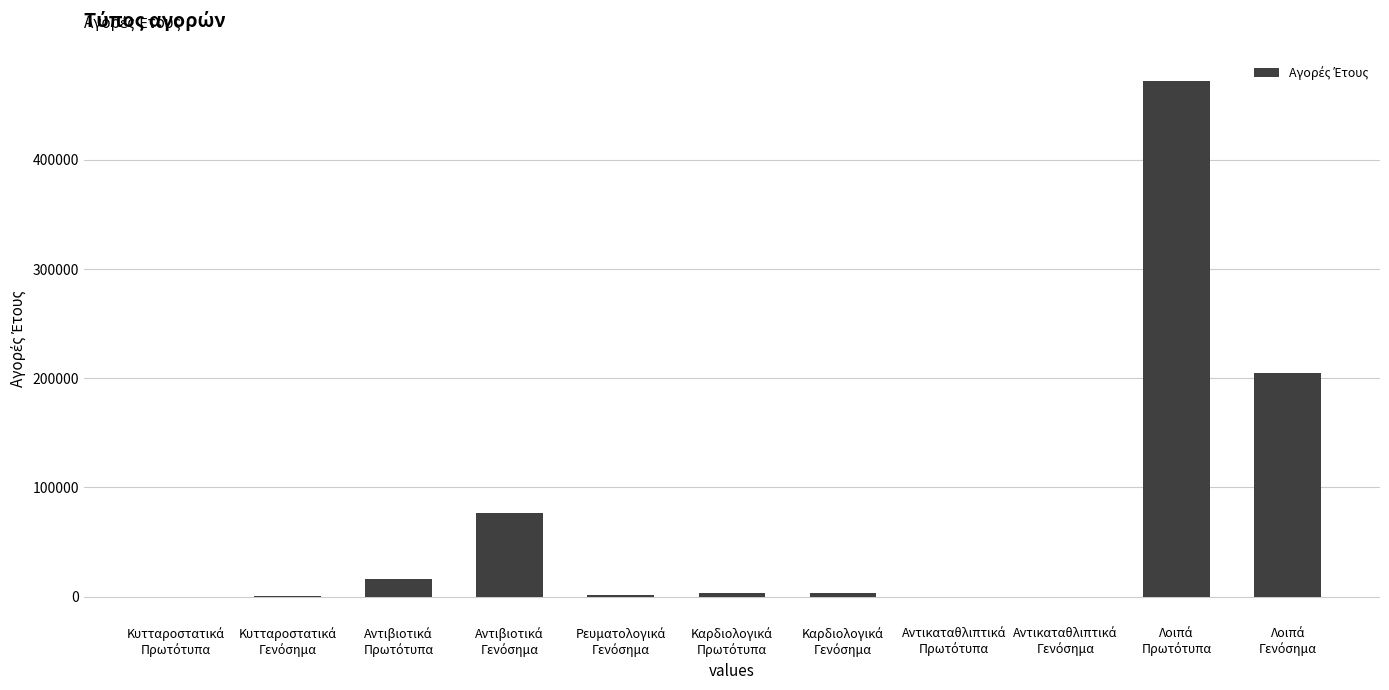

What is the sum of all values?

777887.4